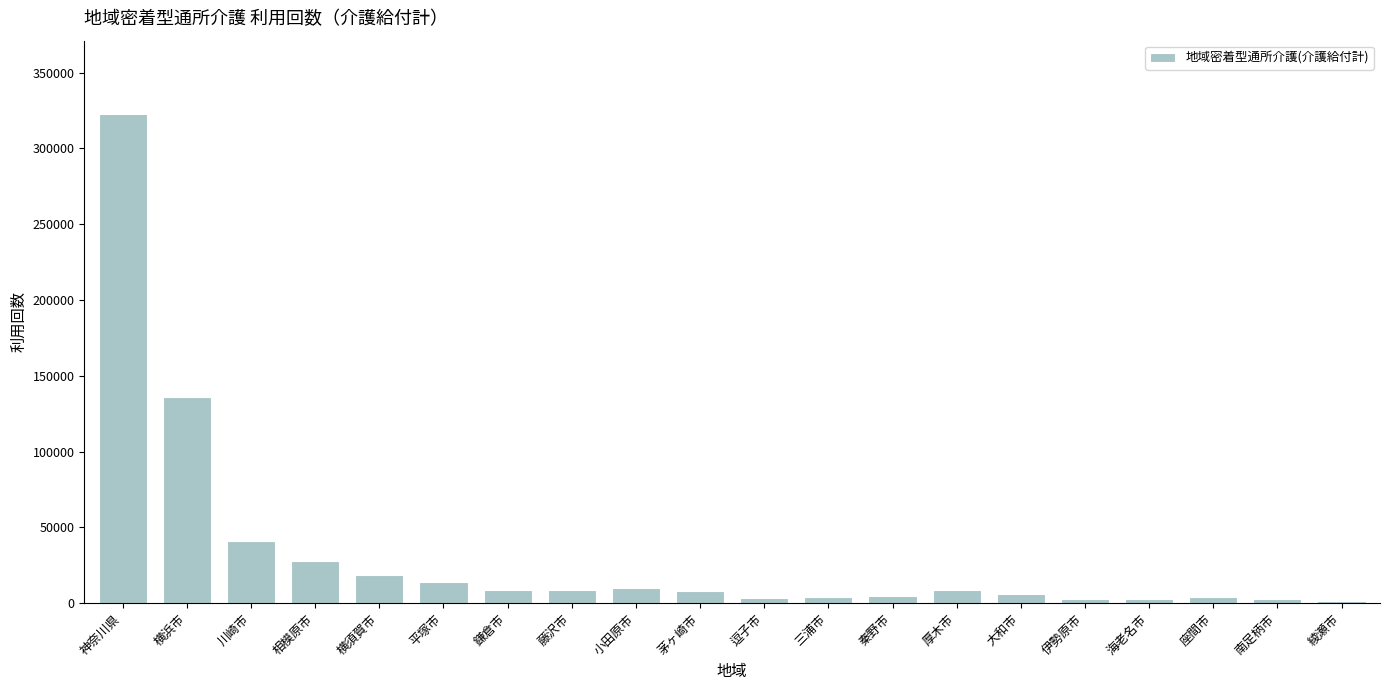

At which label does the data first exceed 8468?

神奈川県